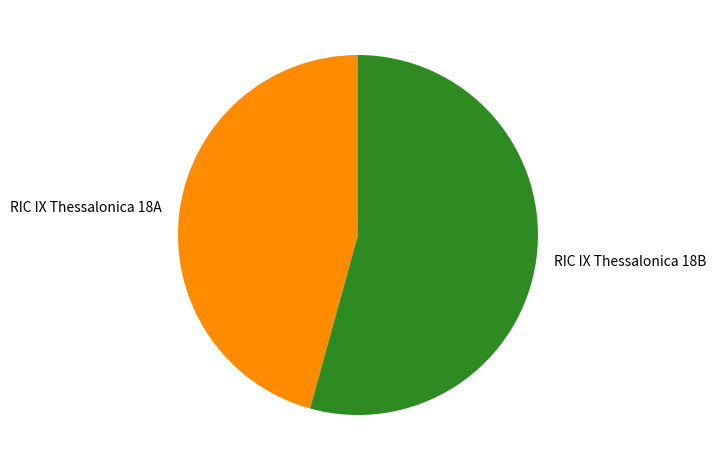

How many segments does this pie chart have?

2